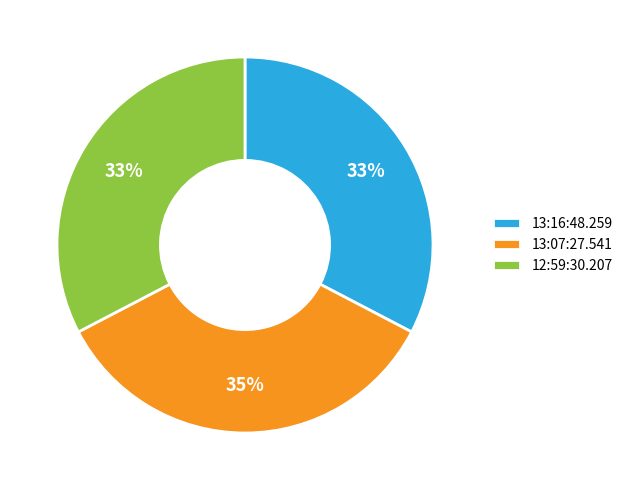

To the nearest percent, what portion does 13:16:48.259 represent?

33%